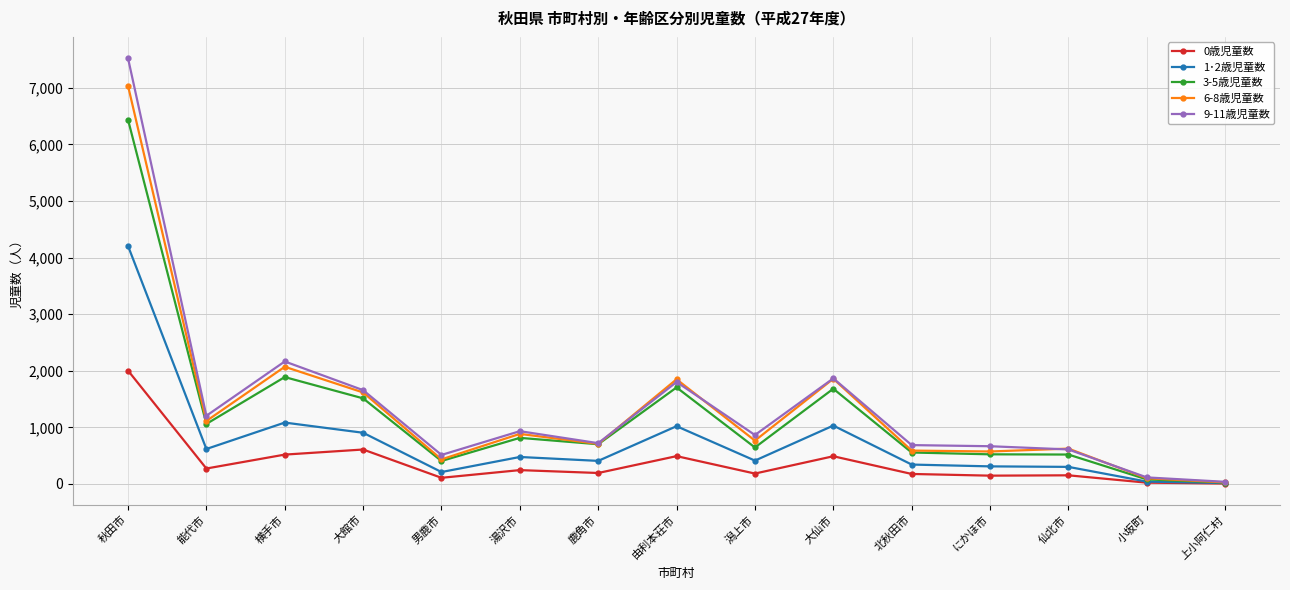

The value of 3-5歳児童数 at 大仙市 is 1682. True or false?

True